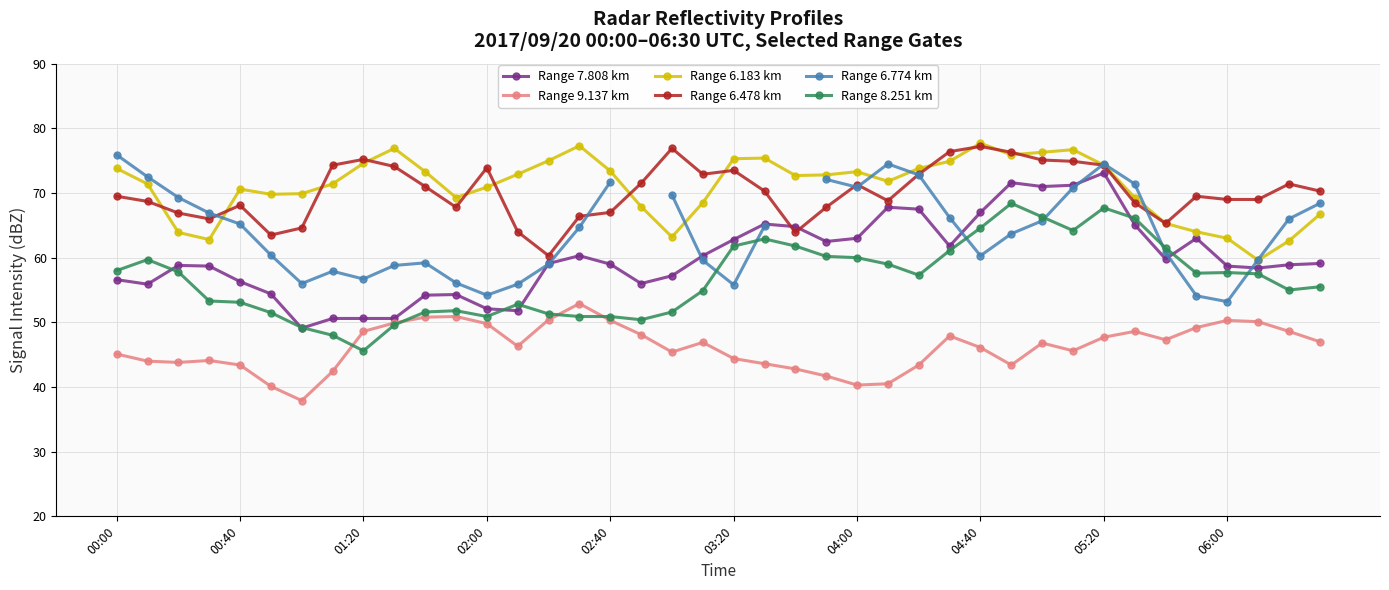

What is the value of the Range 8.251 km point at the 26th from the left?

59.0